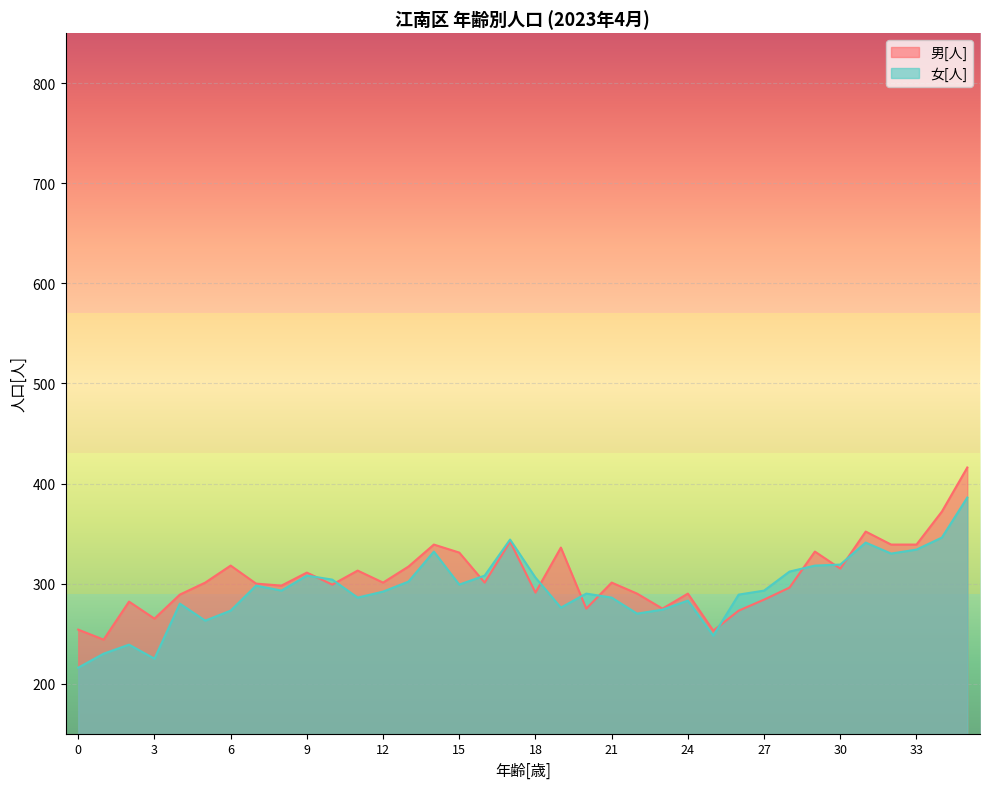

How many distinct data groups are displayed?

2